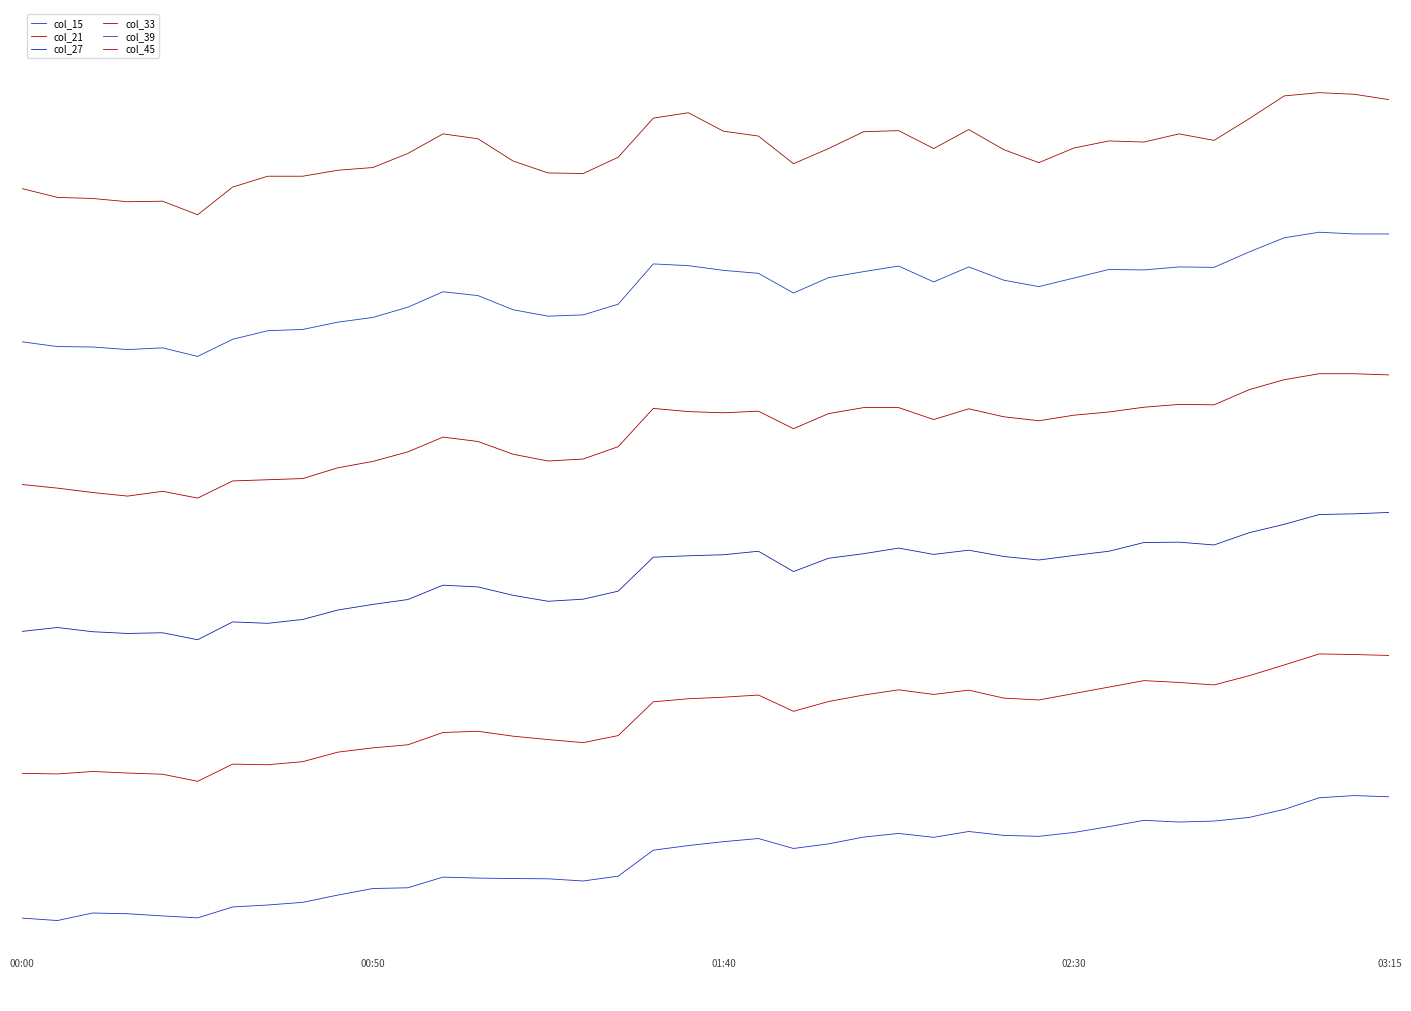

Does the chart have visible grid lines?

No